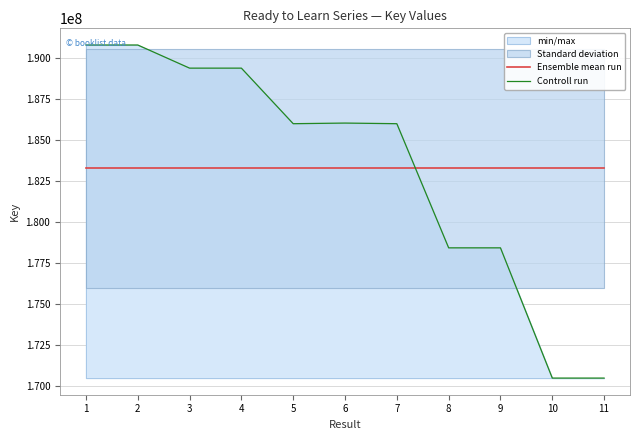

What is the difference between the maximum and second lowest values in the Controll run series?

20285176.0